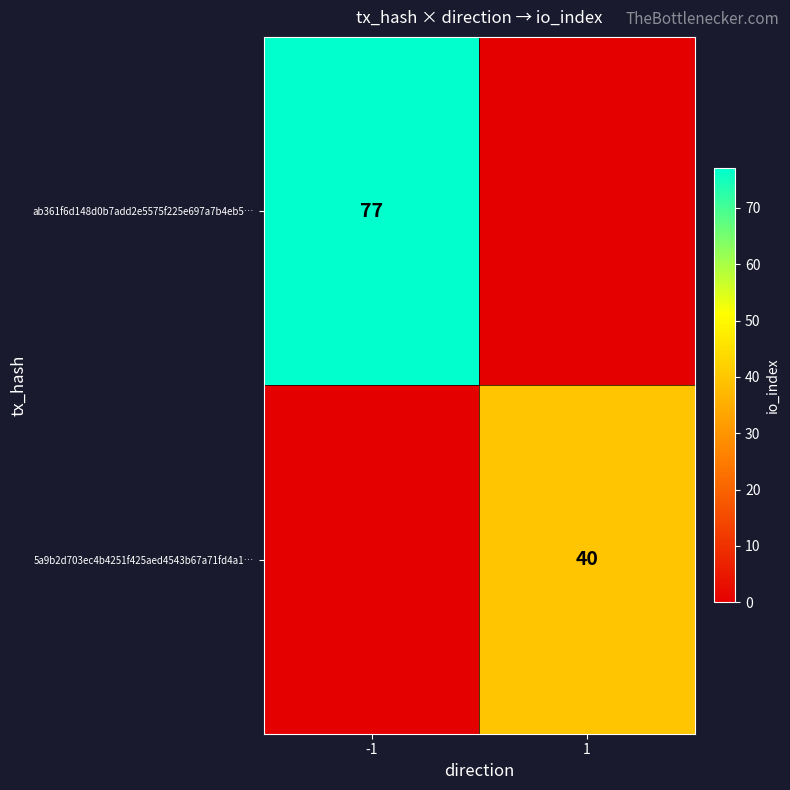

True or false: ab361f6d148d0b7add2e5575f225e697a7b4eb5… has a value of 40 at -1.

False